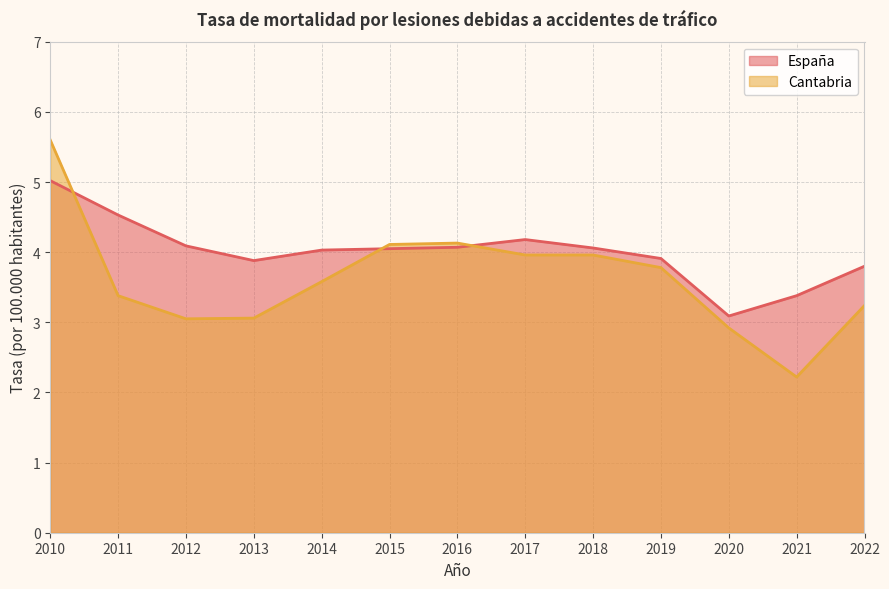

Between which two adjacent categories do Cantabria and España first intersect?

2010 and 2011